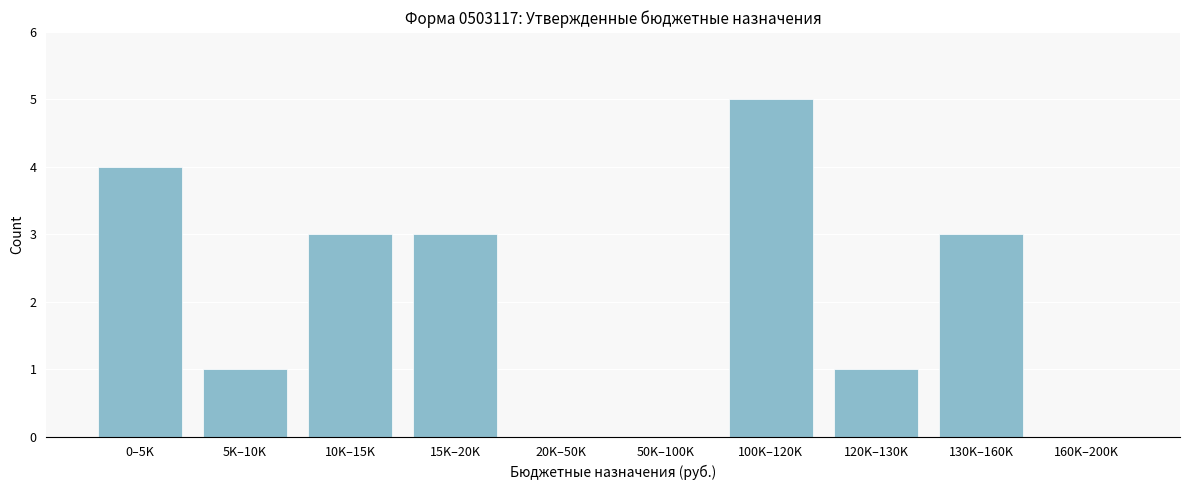

Reading left to right, extract all data points from this chart.

0–5K=4	5K–10K=1	10K–15K=3	15K–20K=3	20K–50K=0	50K–100K=0	100K–120K=5	120K–130K=1	130K–160K=3	160K–200K=0